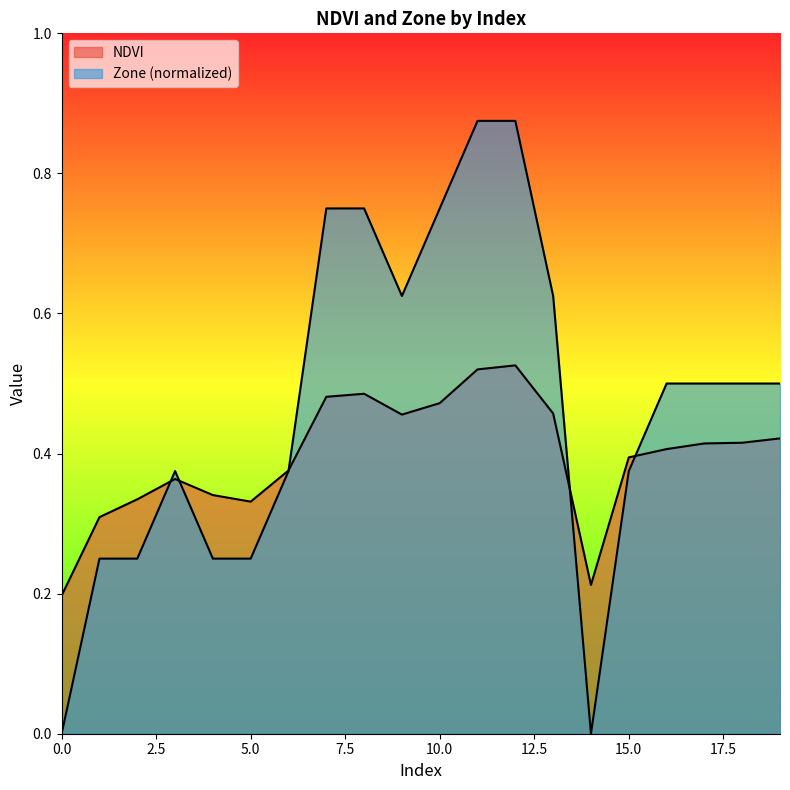

After their last crossing, which series has the higher values: NDVI or Zone?

Zone